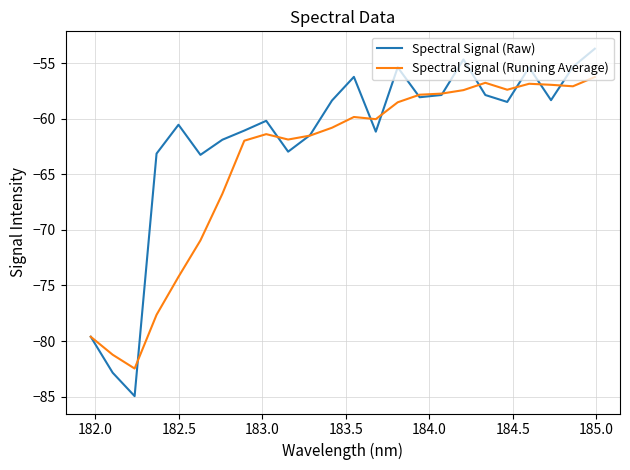

After their last crossing, which series has the higher values: Spectral Signal (Running Average) or Spectral Signal (Raw)?

Spectral Signal (Raw)